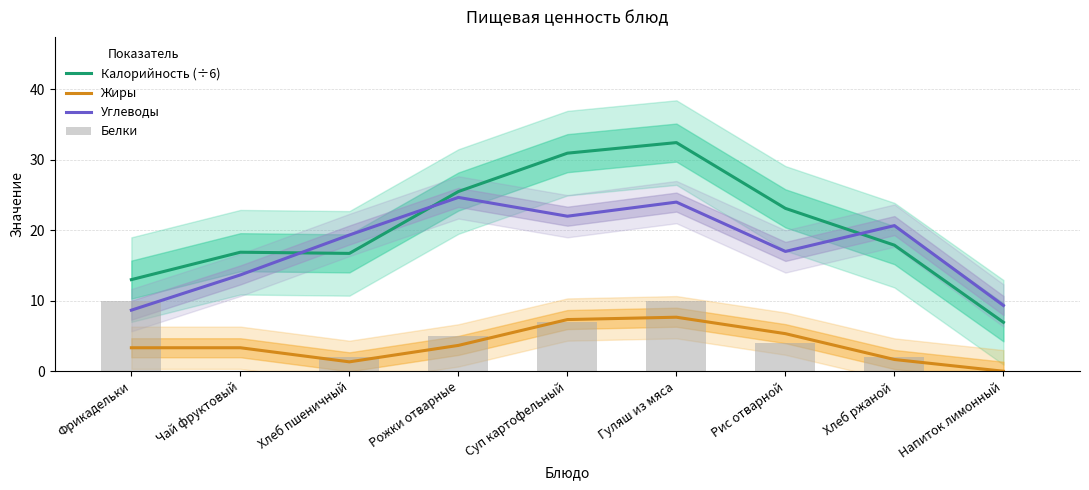

Reading right to left, extract all data points from this chart.

Калорийность (÷6): Напиток лимонный=6.9	Хлеб ржаной=17.9	Рис отварной=23.1	Гуляш из мяса=32.4	Суп картофельный=30.9	Рожки отварные=25.5	Хлеб пшеничный=16.7	Чай фруктовый=16.9	Фрикадельки=13.0
Жиры: Напиток лимонный=0.0	Хлеб ржаной=1.7	Рис отварной=5.3	Гуляш из мяса=7.7	Суп картофельный=7.3	Рожки отварные=3.7	Хлеб пшеничный=1.3	Чай фруктовый=3.3	Фрикадельки=3.3
Углеводы: Напиток лимонный=9.3	Хлеб ржаной=20.7	Рис отварной=17.0	Гуляш из мяса=24.0	Суп картофельный=22.0	Рожки отварные=24.7	Хлеб пшеничный=19.3	Чай фруктовый=13.7	Фрикадельки=8.7
Белки: Напиток лимонный=0.0	Хлеб ржаной=2.0	Рис отварной=4.0	Гуляш из мяса=10.0	Суп картофельный=7.0	Рожки отварные=5.0	Хлеб пшеничный=2.0	Чай фруктовый=0.0	Фрикадельки=10.0